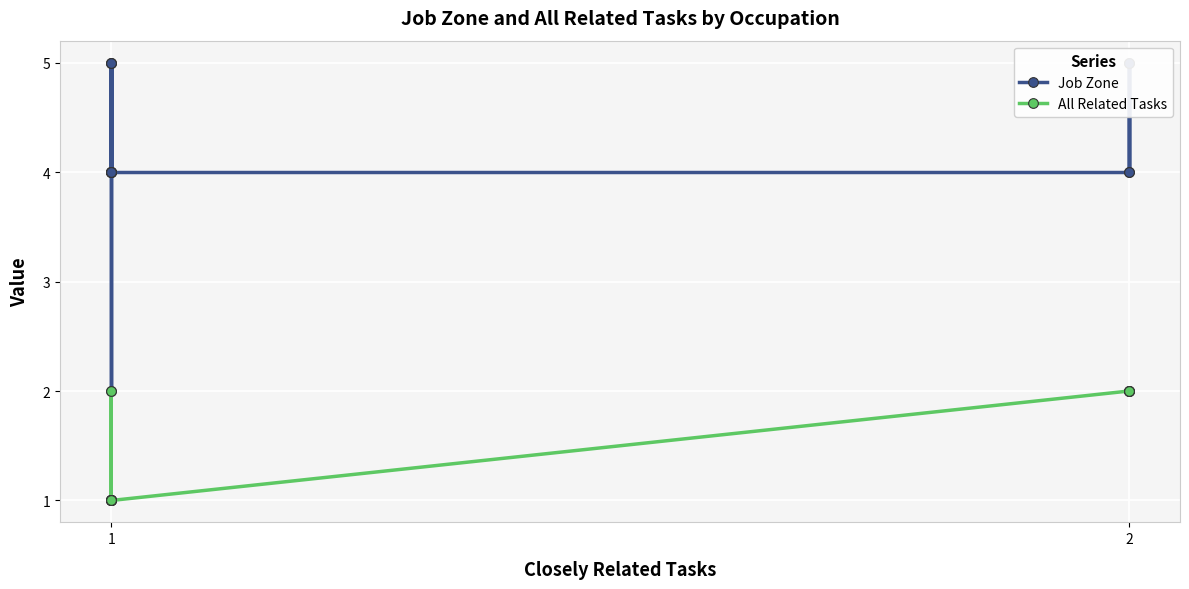

Which category has the lowest value in the Job Zone series?

1